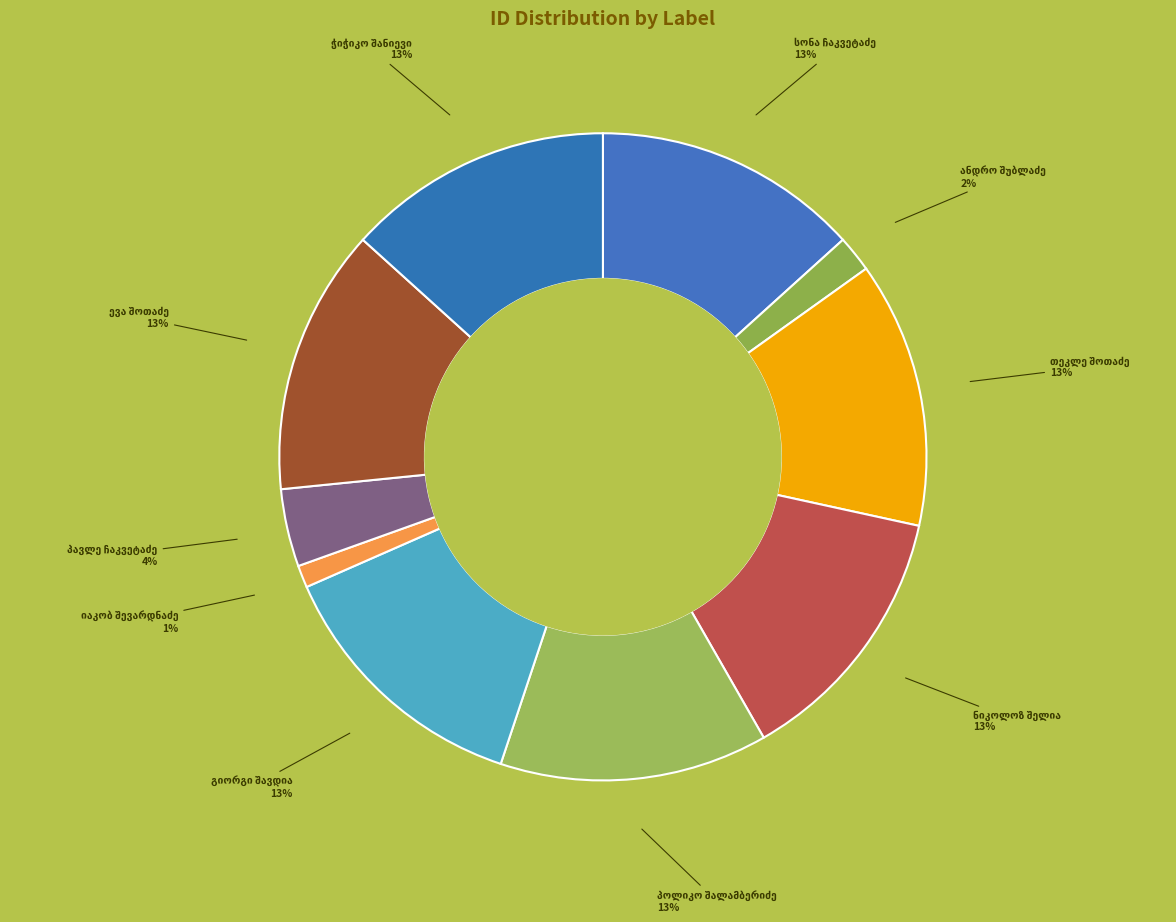

To the nearest percent, what is the difference between the largest and smallest slice percentages?

12%